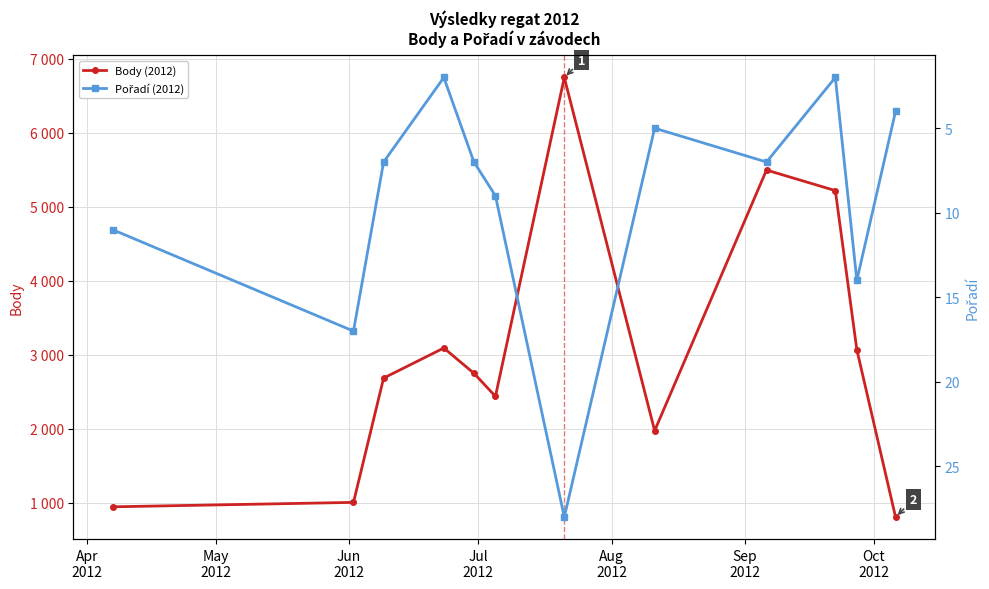

Where is the first local minimum for Pořadí (2012)?

Jul
2012